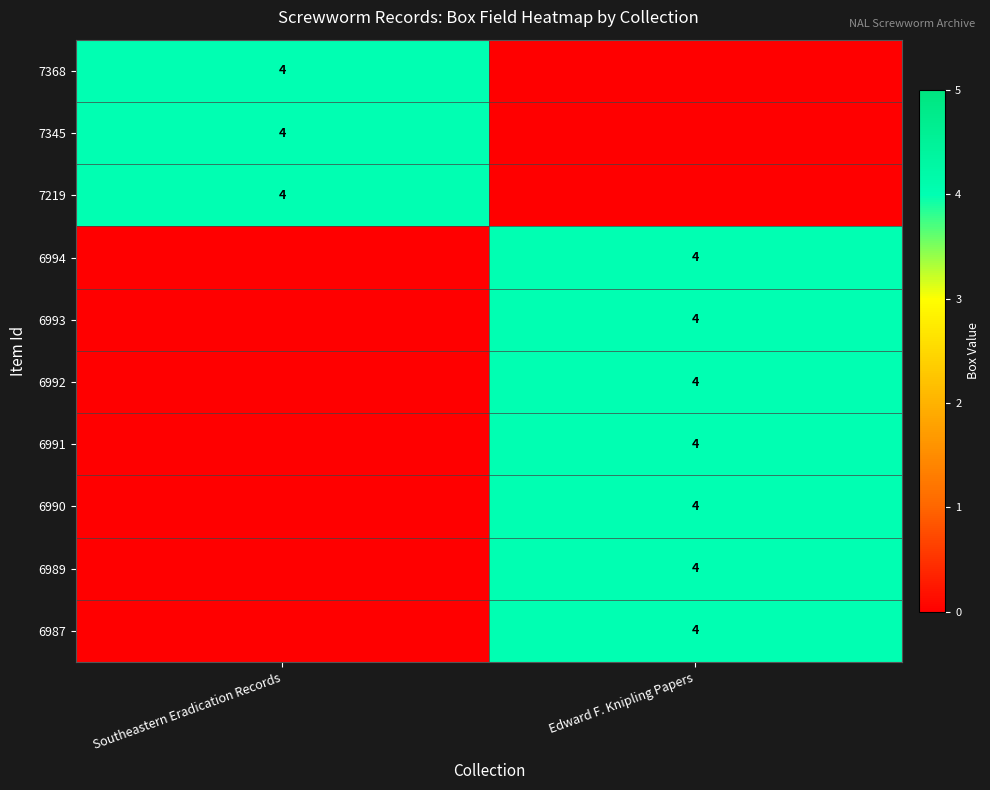

True or false: 6992 has a value of 4 at Edward F. Knipling Papers.

True